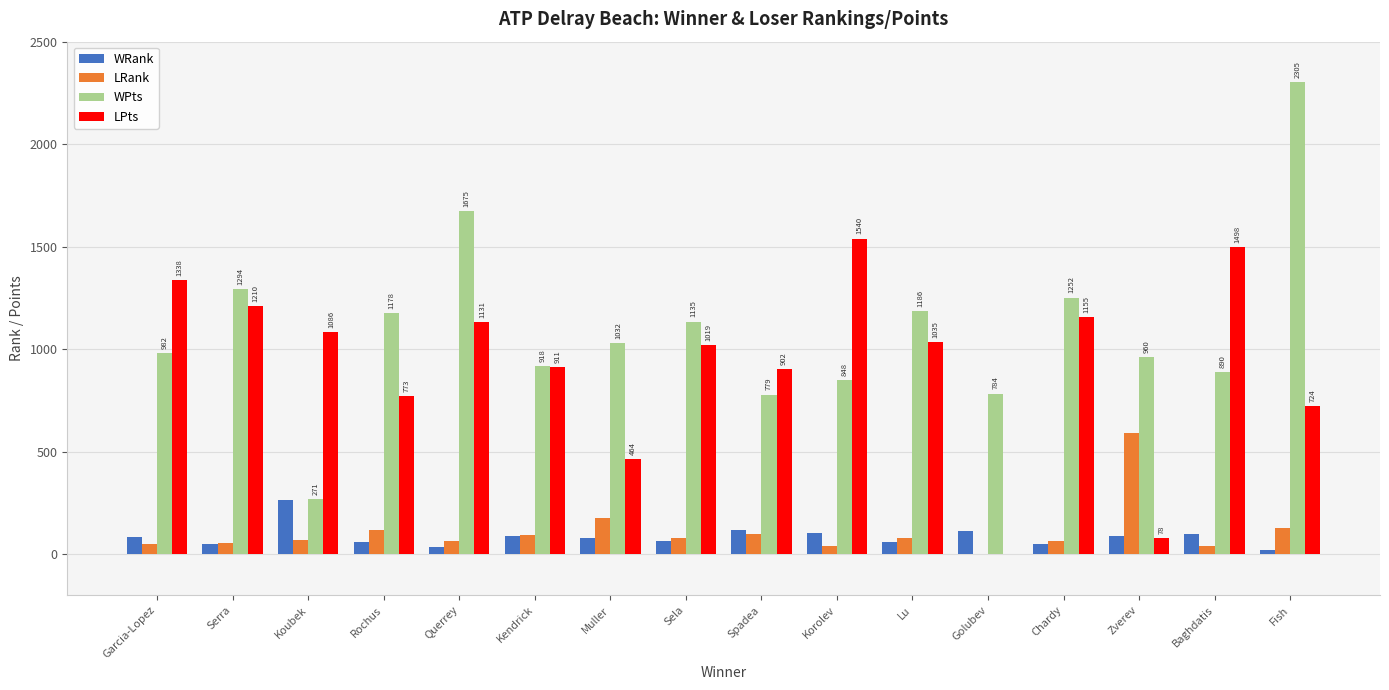

What is the sum of all LPts values?

14864